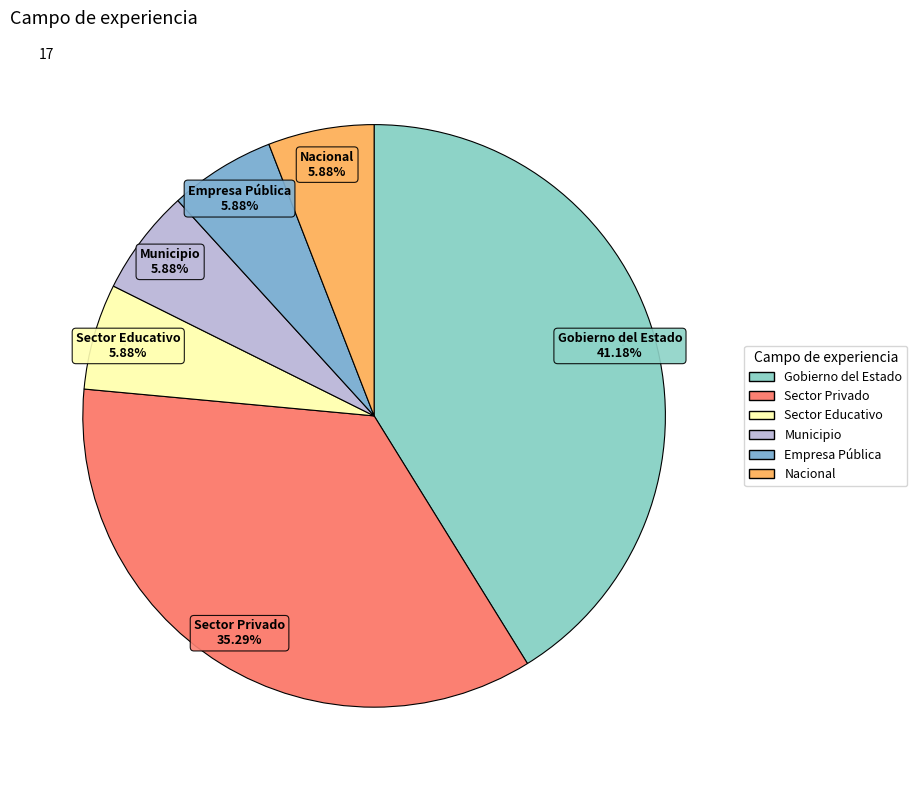

Is Empresa Pública the majority of the pie?

No